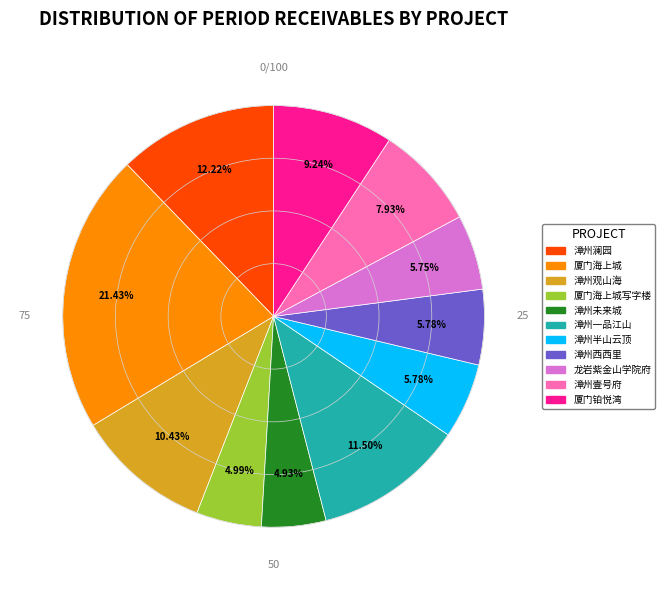

Is there any slice that represents more than half of the pie?

No